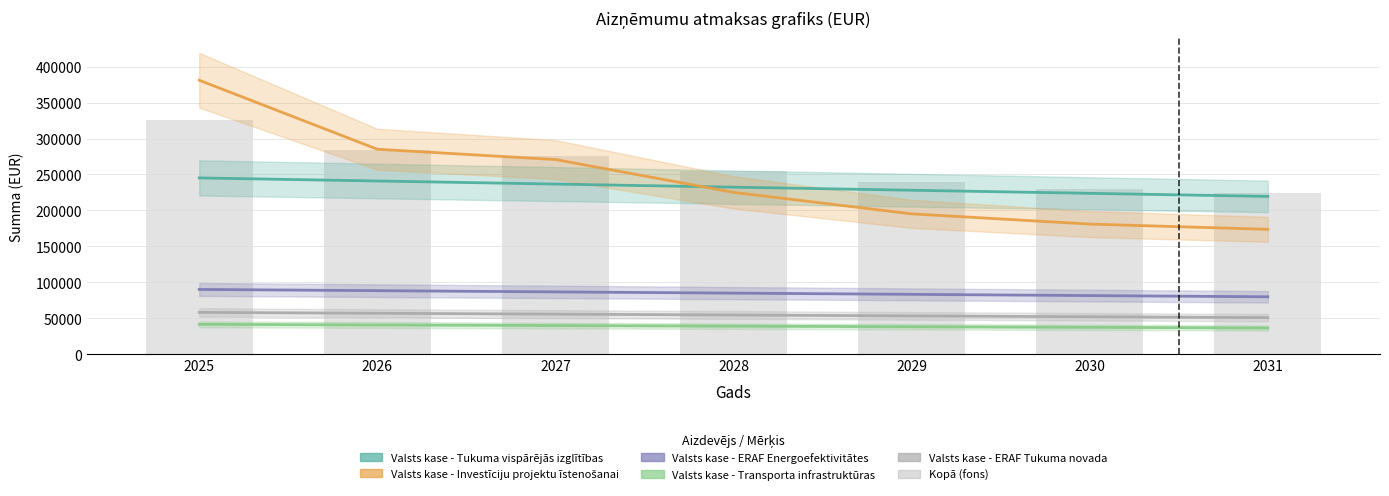

Which category has the lowest value across all series?

2031